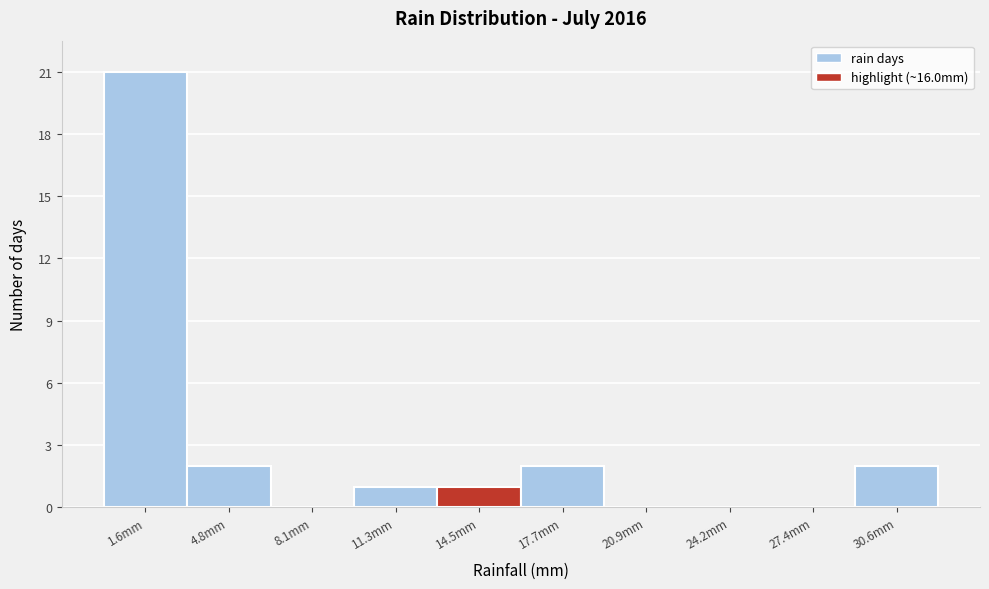

What is the height of the bar covering 3.0 to 6.5 on the x-axis? Neither the bar edges nor the heights are printed on the chart, so give them approximately, as read against the axes.

2